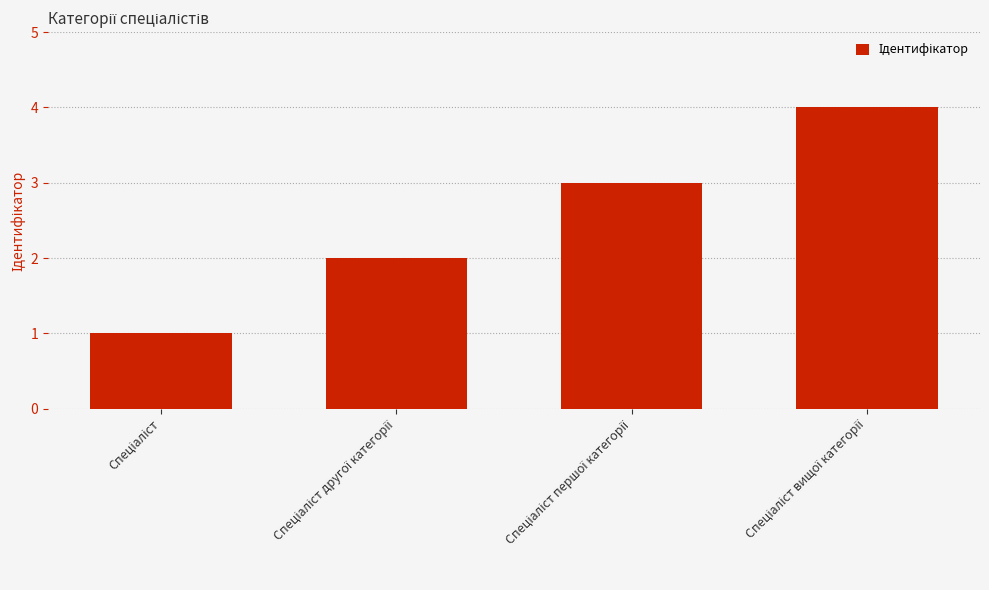

What is the maximum value shown in the chart?

4